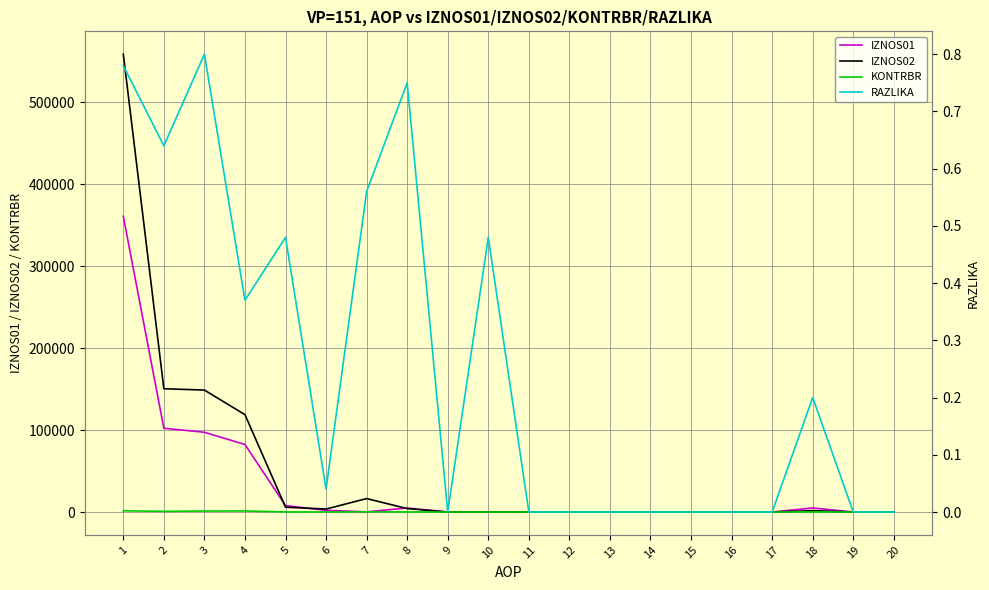

List the series in order of their peak value, highest first.

IZNOS02, IZNOS01, KONTRBR, RAZLIKA